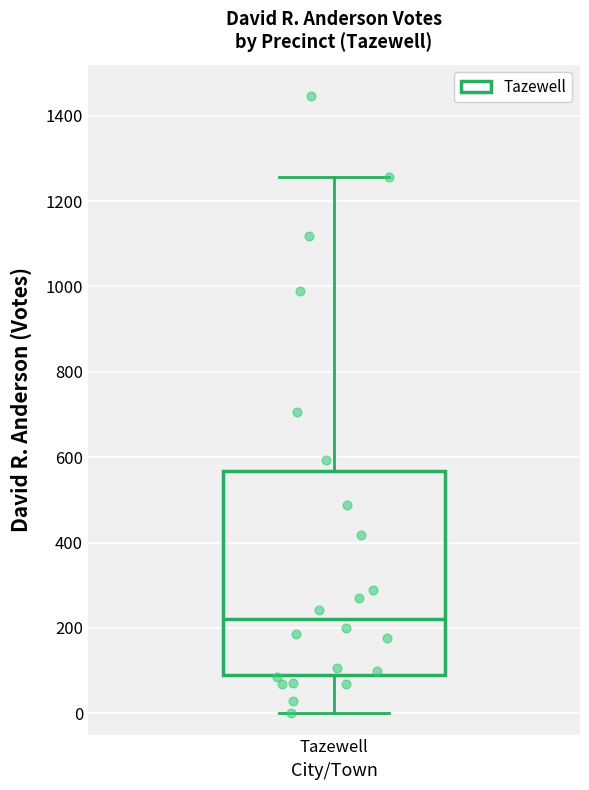

Transcribe this box plot: give where the median line is, the range the box spans, and where the two whiskers end, as read against the y-axis. The values are not printed on the chart, so give them approximately, as read against the axis.

median 220, box 80 to 560, whiskers 0 to 1260